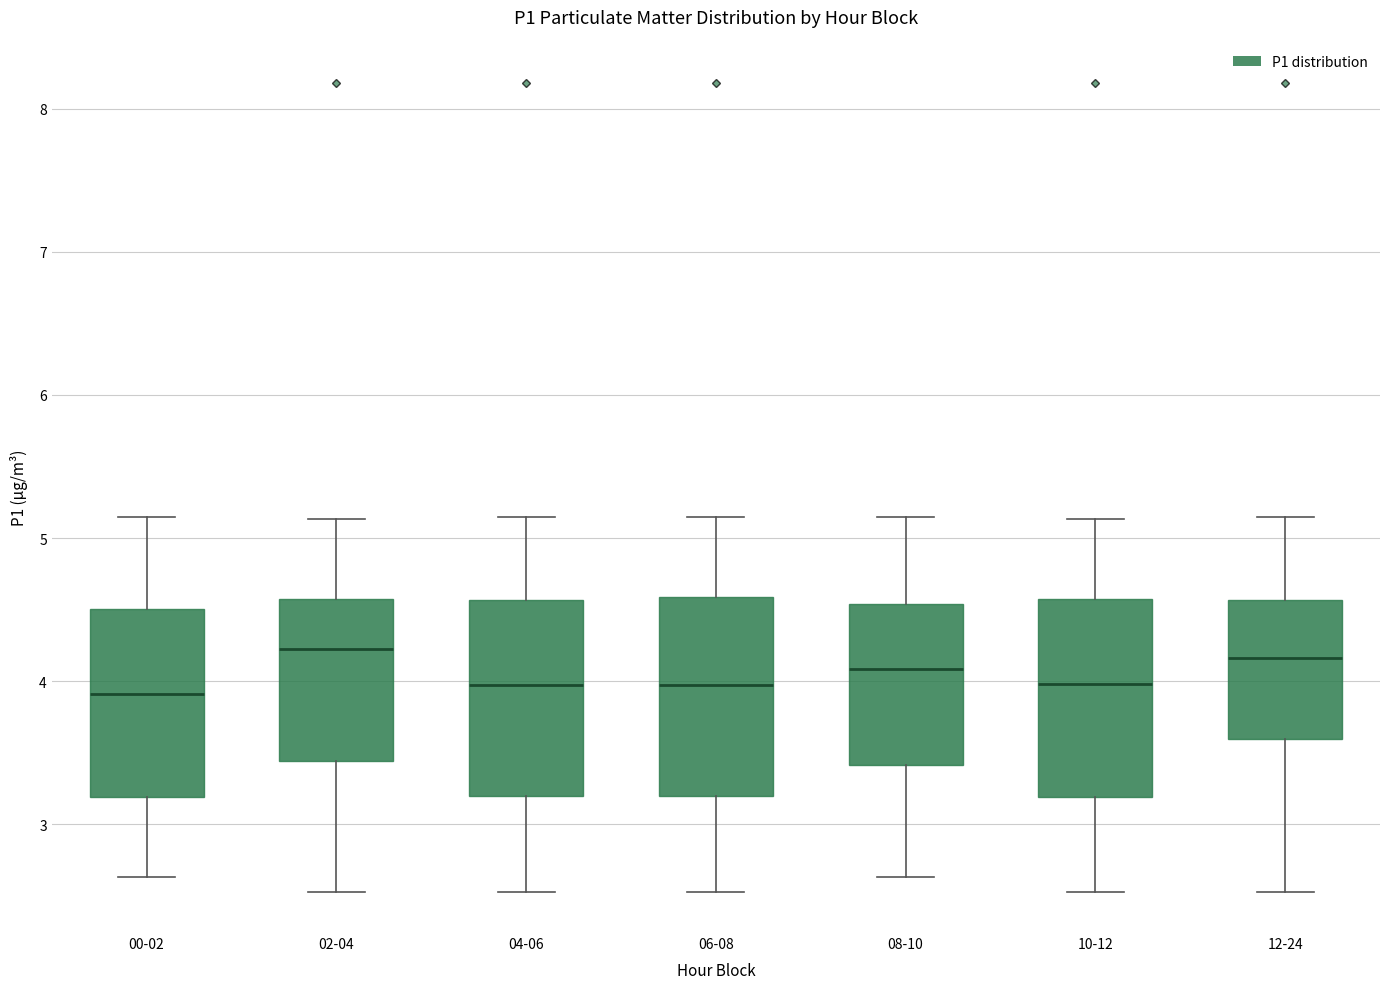

Where does the upper whisker of the box for 12-24 end on the y-axis? The values are not printed on the chart, so give them approximately, as read against the axis.

5.2